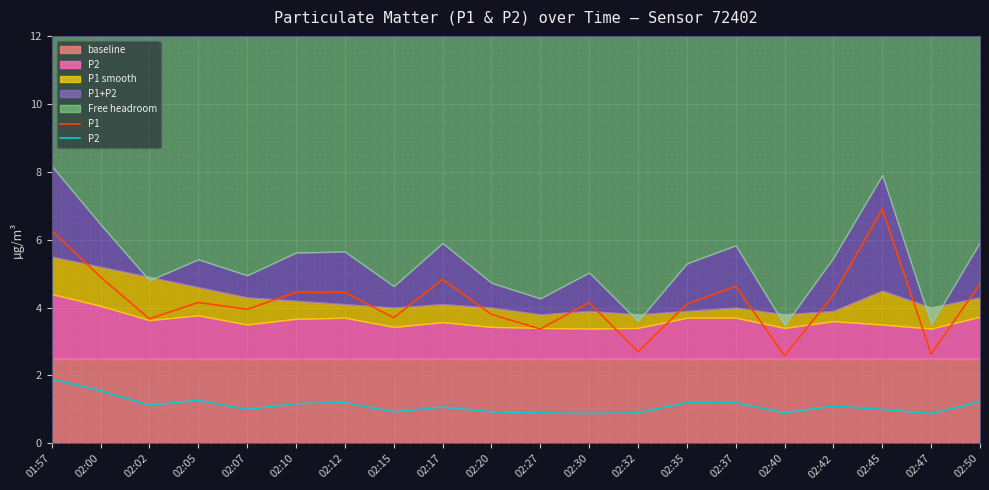

Which series has the largest range (max minus min)?

P1